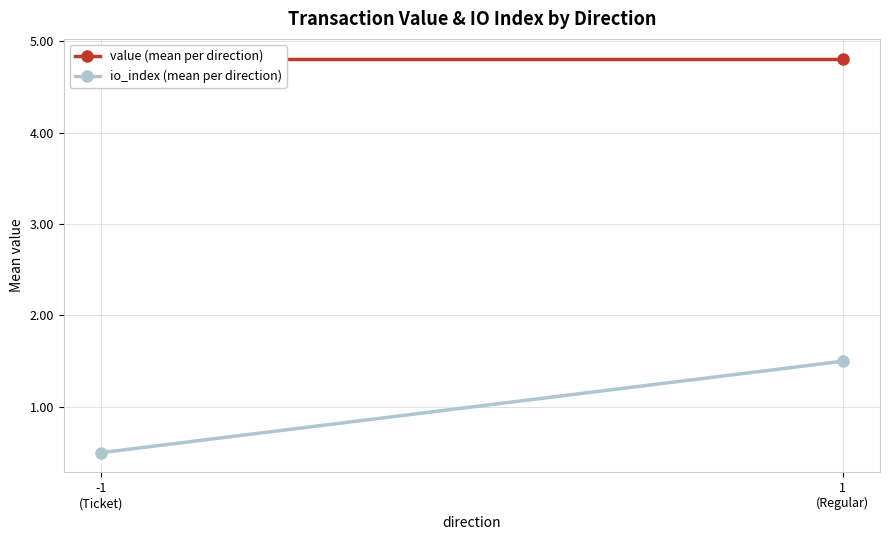

What is the sum of the io_index (mean per direction) values at -1
(Ticket) and 1
(Regular)?

2.0